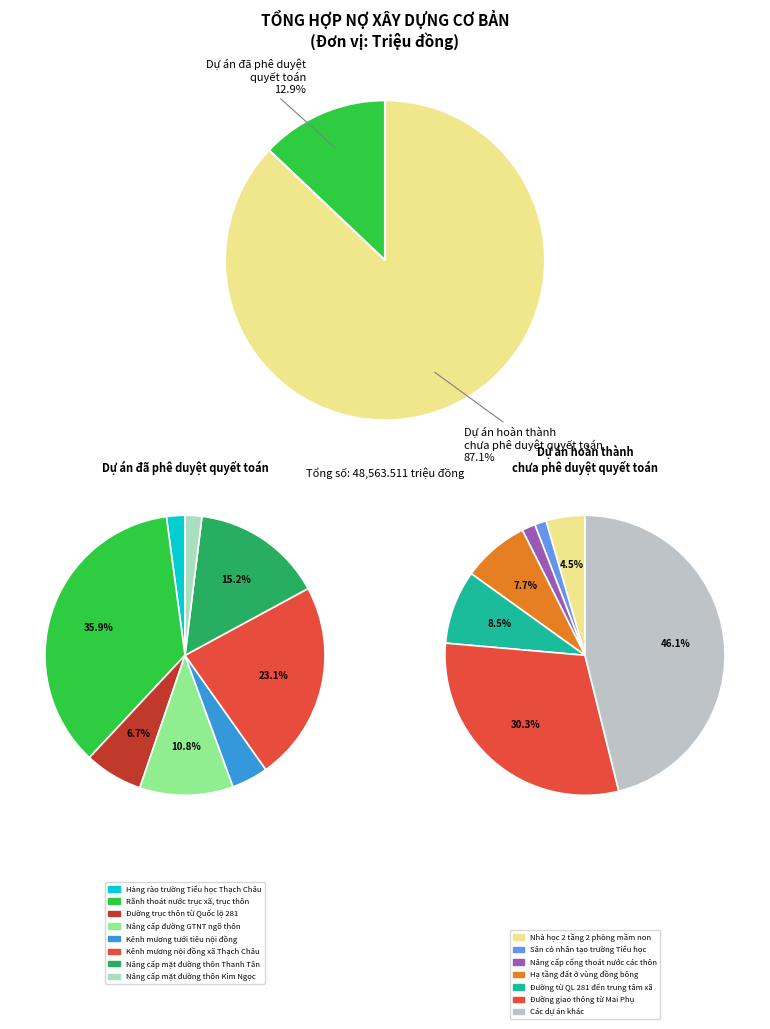

True or false: Dự án hoàn thành chưa phê duyệt quyết toán accounts for 99% of the total.

False